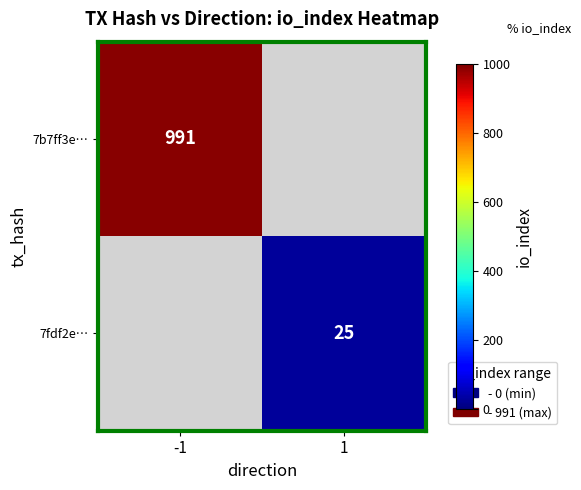

Between 1 and -1, which is larger?

-1